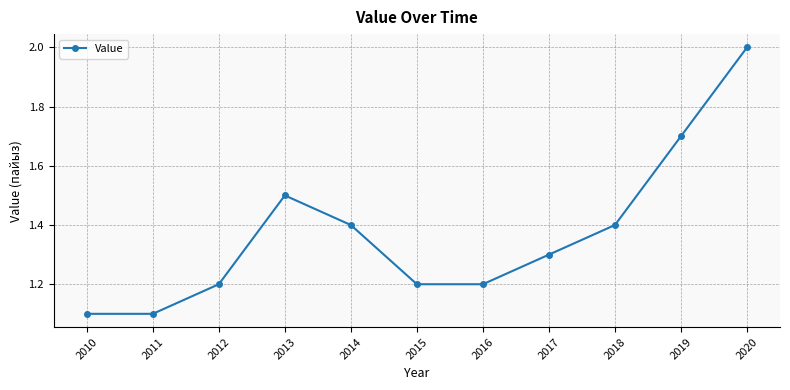

What value does the data have at 2012?

1.2